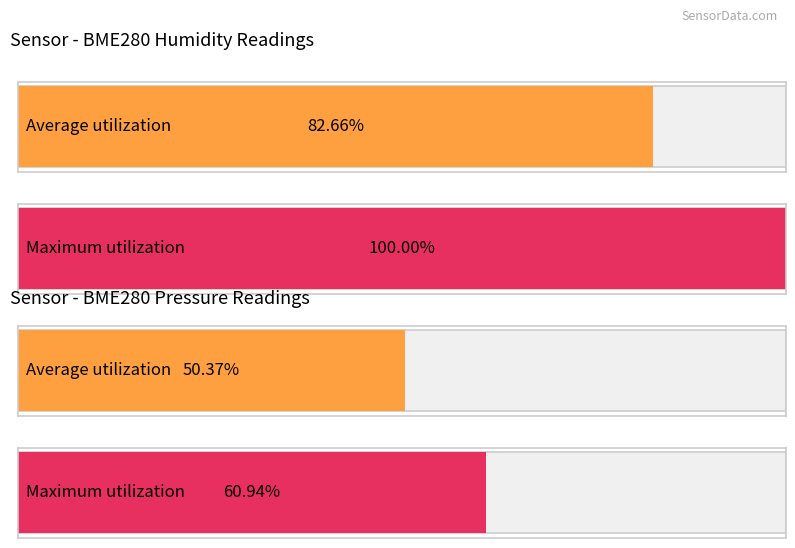

Are the bars horizontal?

Yes